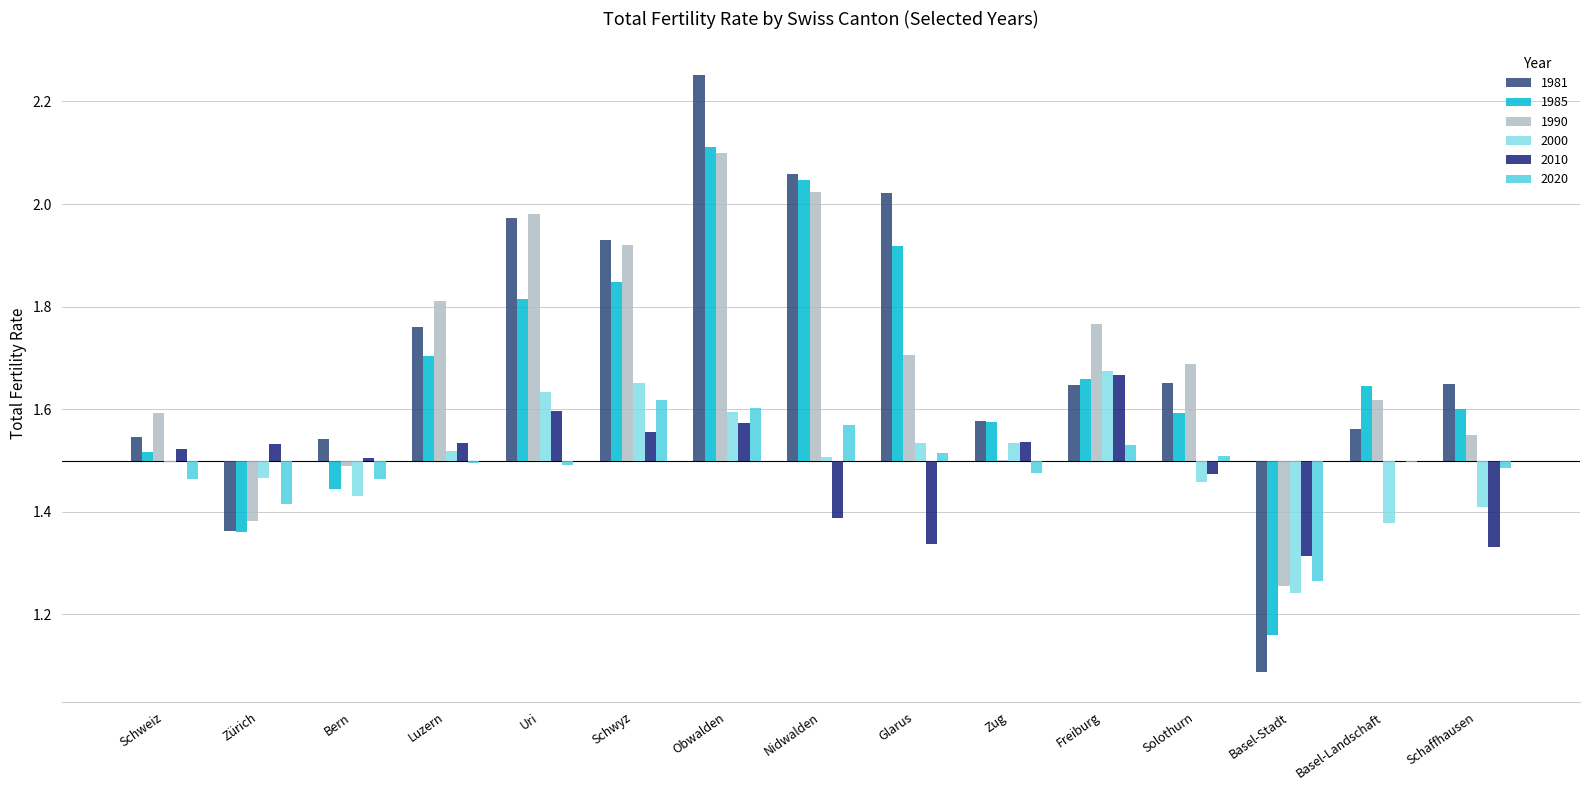

Reading left to right, what are all the values shown in this chart?

1981: Schweiz=0.0	Zürich=-0.1	Bern=0.0	Luzern=0.3	Uri=0.5	Schwyz=0.4	Obwalden=0.8	Nidwalden=0.6	Glarus=0.5	Zug=0.1	Freiburg=0.1	Solothurn=0.2	Basel-Stadt=-0.4	Basel-Landschaft=0.1	Schaffhausen=0.1
1985: Schweiz=0.0	Zürich=-0.1	Bern=-0.1	Luzern=0.2	Uri=0.3	Schwyz=0.3	Obwalden=0.6	Nidwalden=0.5	Glarus=0.4	Zug=0.1	Freiburg=0.2	Solothurn=0.1	Basel-Stadt=-0.3	Basel-Landschaft=0.1	Schaffhausen=0.1
1990: Schweiz=0.1	Zürich=-0.1	Bern=-0.0	Luzern=0.3	Uri=0.5	Schwyz=0.4	Obwalden=0.6	Nidwalden=0.5	Glarus=0.2	Zug=0.0	Freiburg=0.3	Solothurn=0.2	Basel-Stadt=-0.2	Basel-Landschaft=0.1	Schaffhausen=0.1
2000: Schweiz=-0.0	Zürich=-0.0	Bern=-0.1	Luzern=0.0	Uri=0.1	Schwyz=0.2	Obwalden=0.1	Nidwalden=0.0	Glarus=0.0	Zug=0.0	Freiburg=0.2	Solothurn=-0.0	Basel-Stadt=-0.3	Basel-Landschaft=-0.1	Schaffhausen=-0.1
2010: Schweiz=0.0	Zürich=0.0	Bern=0.0	Luzern=0.0	Uri=0.1	Schwyz=0.1	Obwalden=0.1	Nidwalden=-0.1	Glarus=-0.2	Zug=0.0	Freiburg=0.2	Solothurn=-0.0	Basel-Stadt=-0.2	Basel-Landschaft=0.0	Schaffhausen=-0.2
2020: Schweiz=-0.0	Zürich=-0.1	Bern=-0.0	Luzern=-0.0	Uri=-0.0	Schwyz=0.1	Obwalden=0.1	Nidwalden=0.1	Glarus=0.0	Zug=-0.0	Freiburg=0.0	Solothurn=0.0	Basel-Stadt=-0.2	Basel-Landschaft=-0.0	Schaffhausen=-0.0